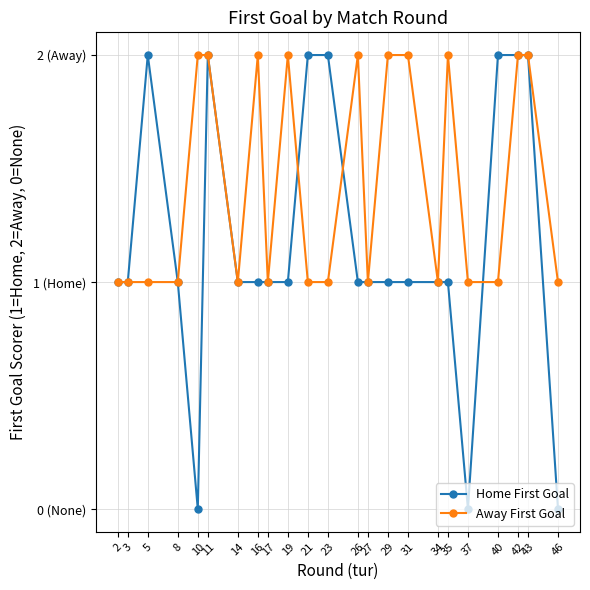

Which series changed the most between 3 and 21?

Home First Goal